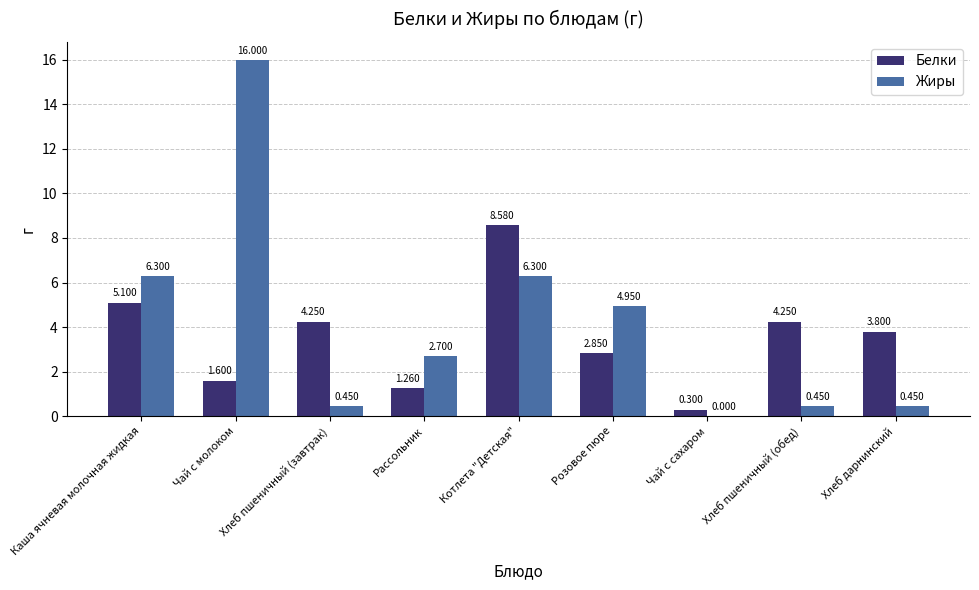

Between Хлеб пшеничный (завтрак) and Хлеб дарнинский, which series saw the biggest shift?

Белки